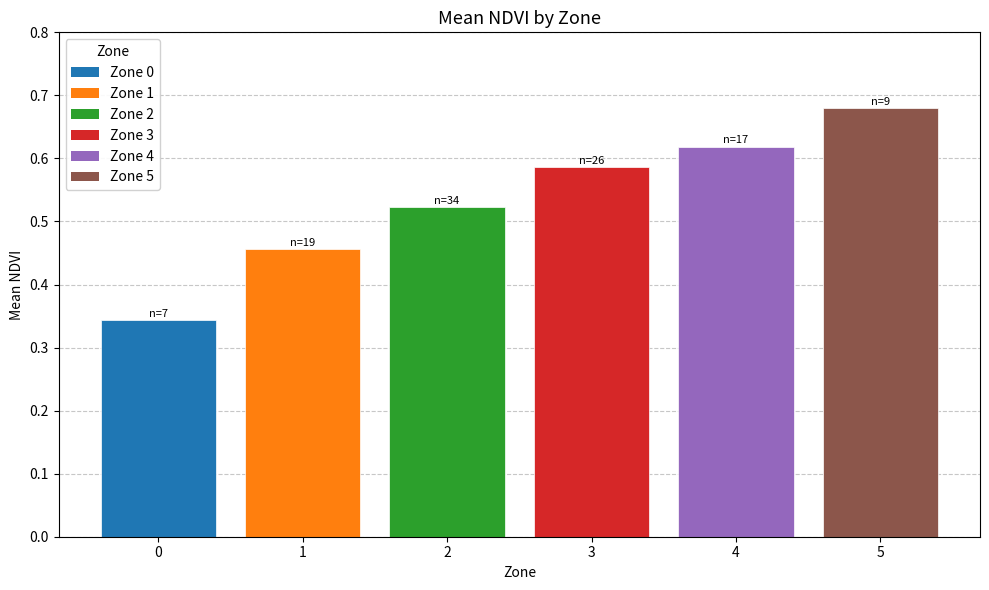

Count the values in the range 0 to 1.

6